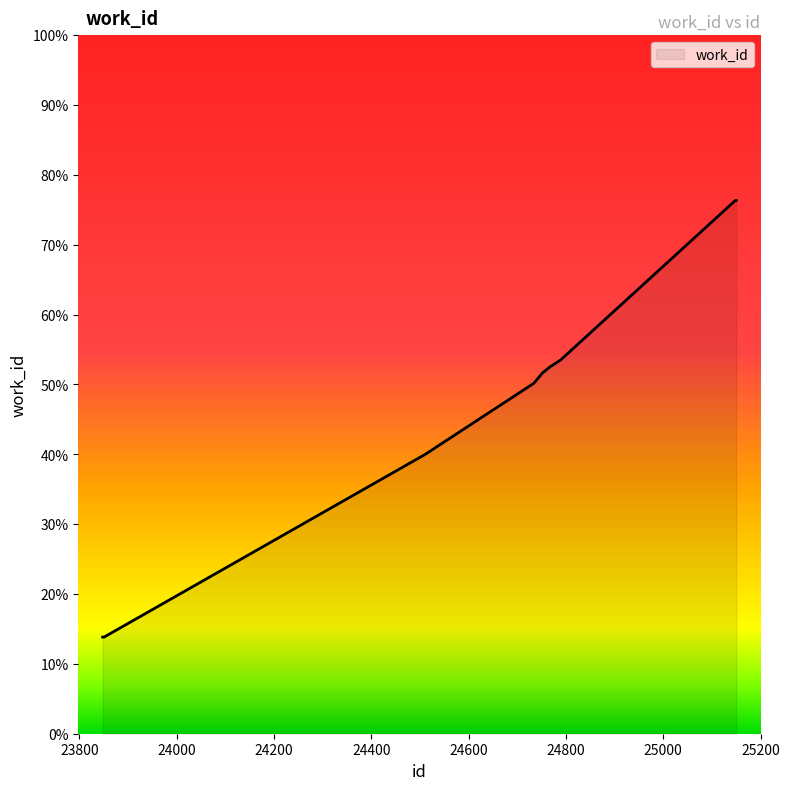

Does the chart have visible grid lines?

No